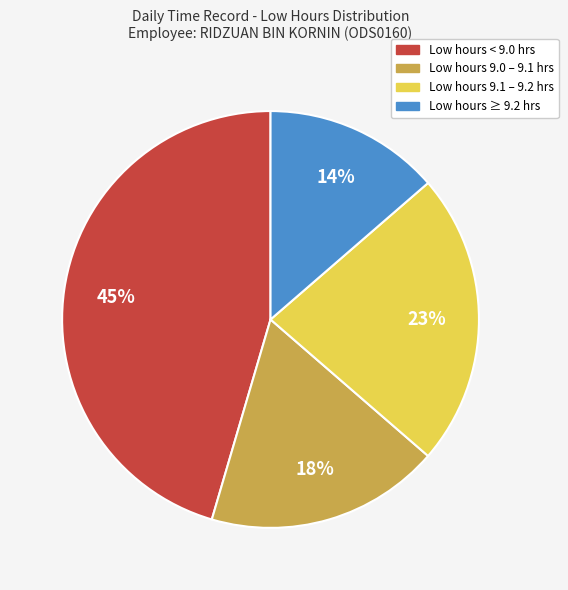

Is there a majority slice in this chart?

No